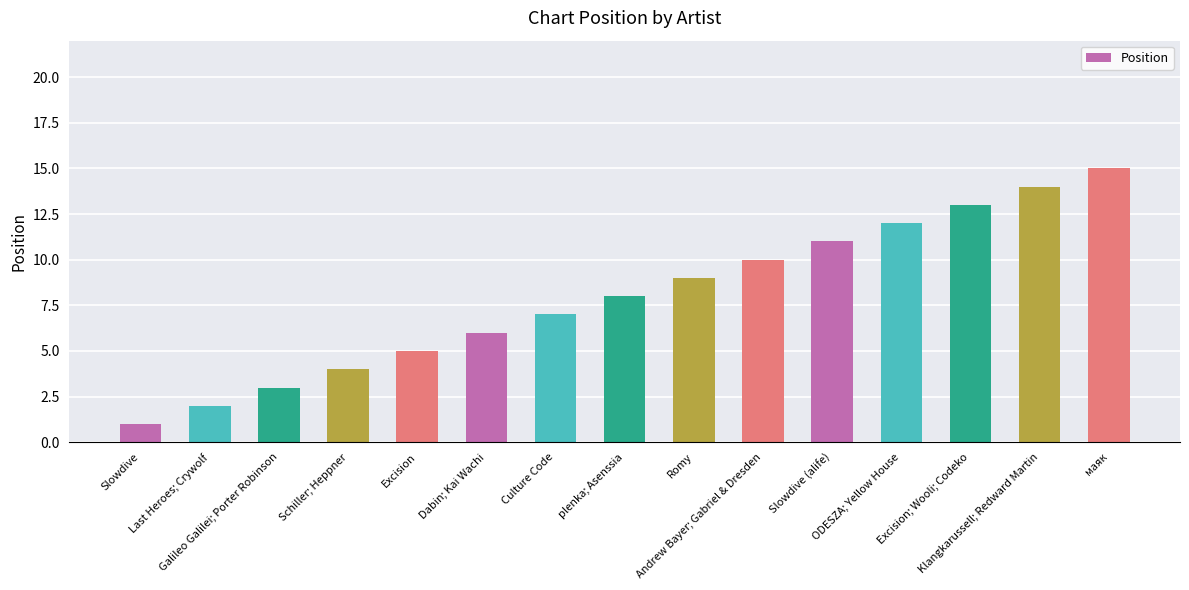

List the labels in order of value, smallest first.

Slowdive, Last Heroes; Crywolf, Galileo Galilei; Porter Robinson, Schiller; Heppner, Excision, Dabin; Kai Wachi, Culture Code, plenka; Asenssia, Romy, Andrew Bayer; Gabriel & Dresden, Slowdive (alife), ODESZA; Yellow House, Excision; Wooli; Codeko, Klangkarussell; Redward Martin, маяк